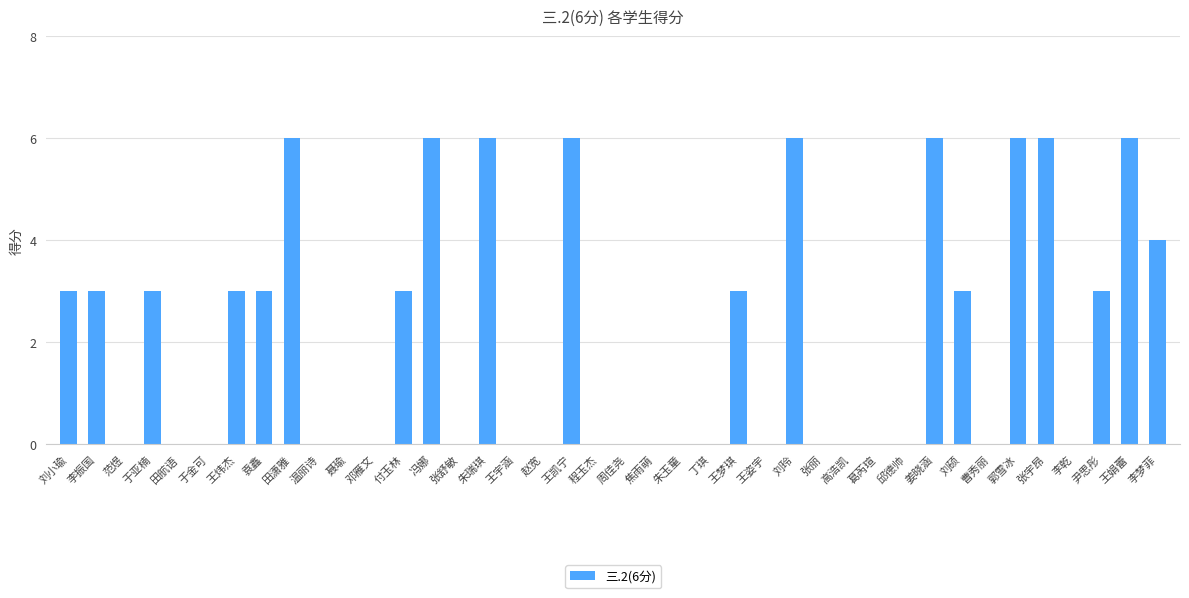

Read the value at 于亚楠.

3